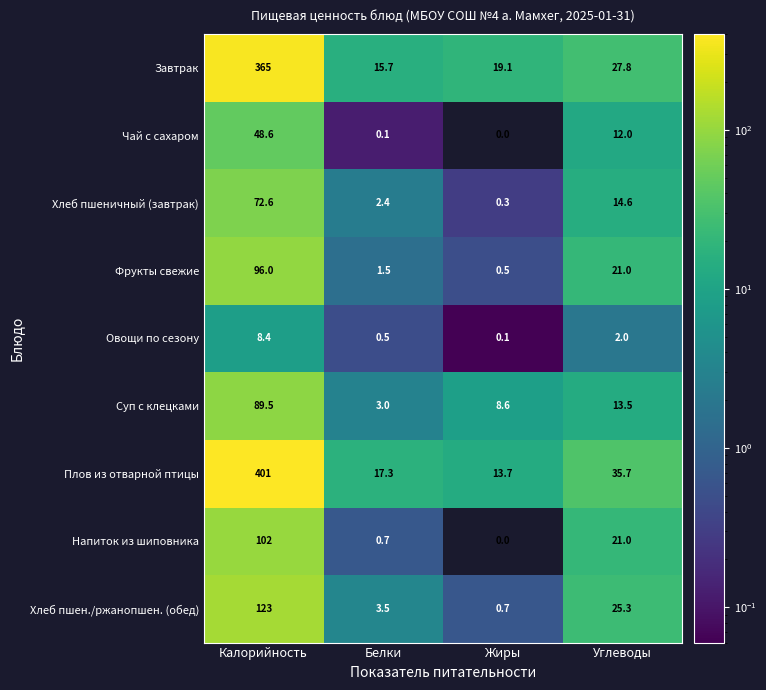

Which series changed the most between Калорийность and Углеводы?

Плов из отварной птицы